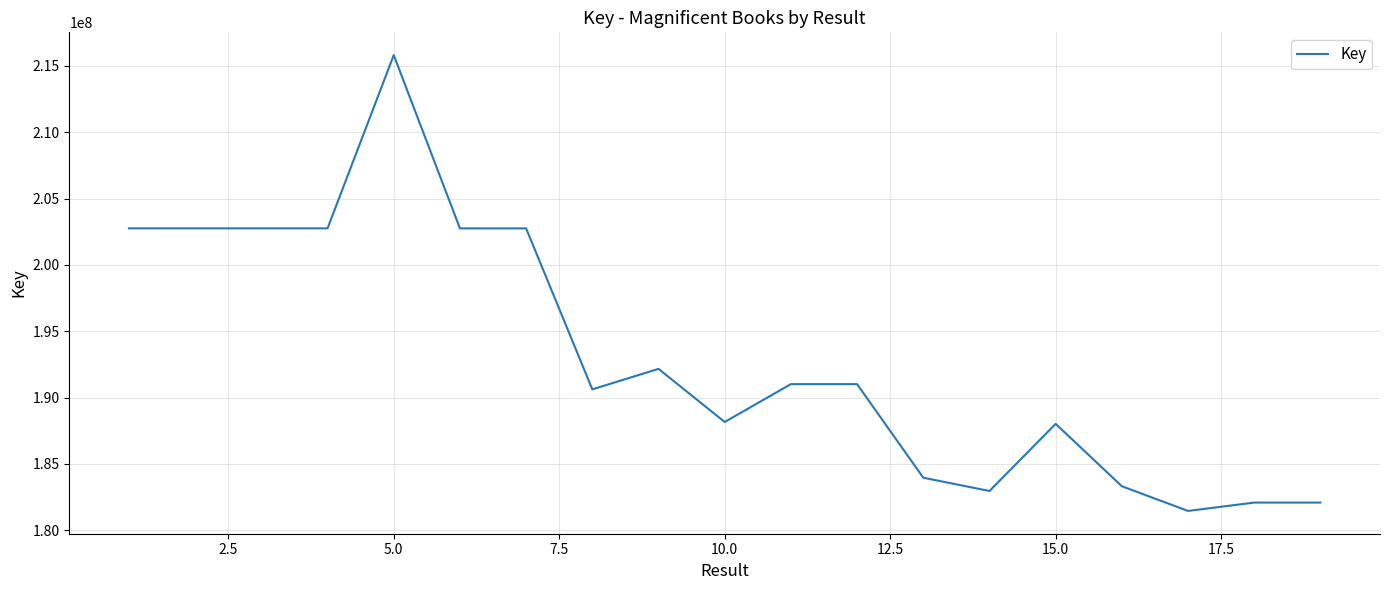

What is the difference between the maximum and minimum values?

34361580